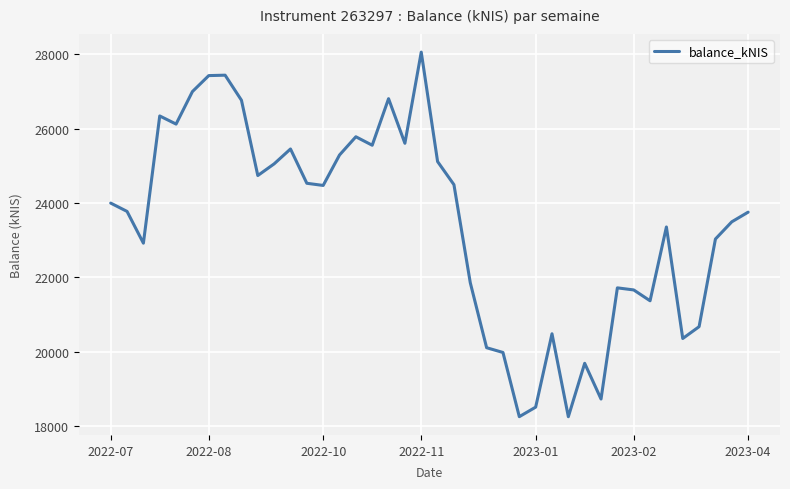

What is the difference between the maximum and minimum values?

9802.9